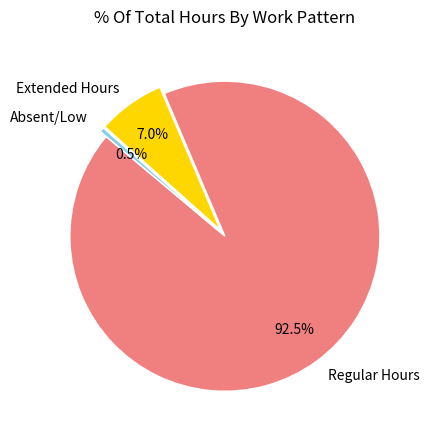

What percentage is NOT represented by Extended Hours?

93.0%